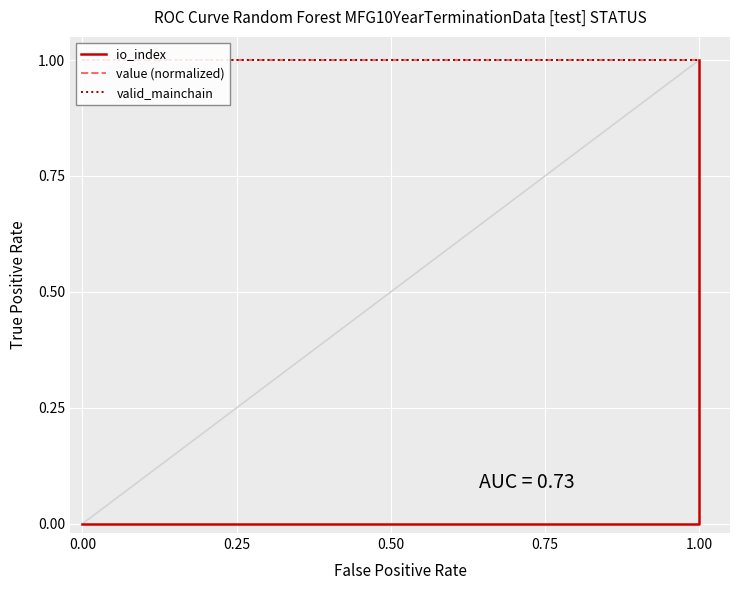

What is the approximate value of value (normalized) at 1.00?

1